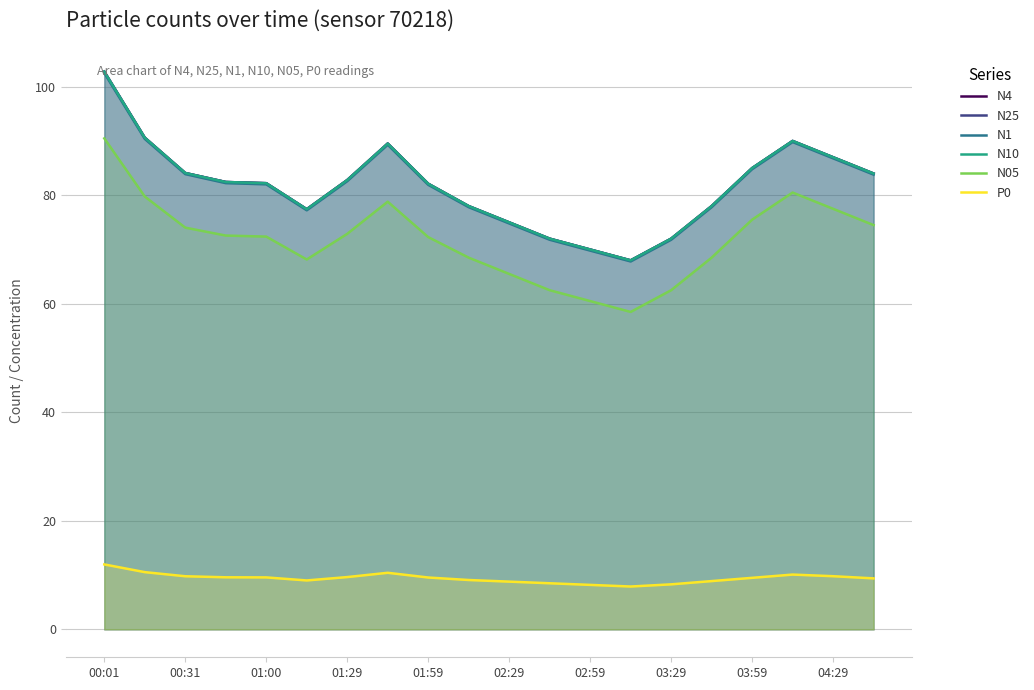

How many values in the N1 series are below 82?

9